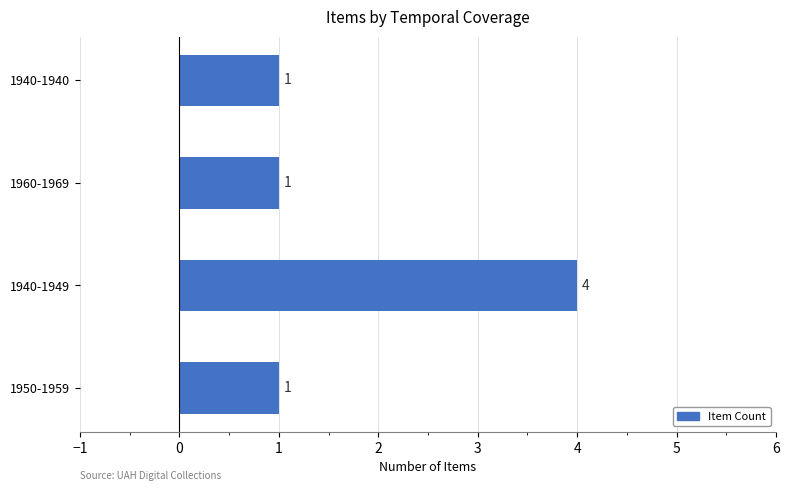

Reading top to bottom, list all the values displayed in this chart.

1940-1940=1	1960-1969=1	1940-1949=4	1950-1959=1